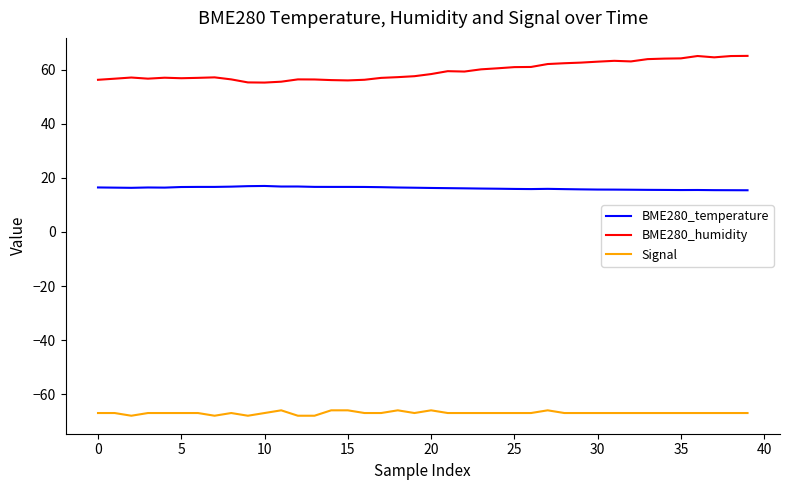

What is the minimum value for BME280_temperature?

15.4